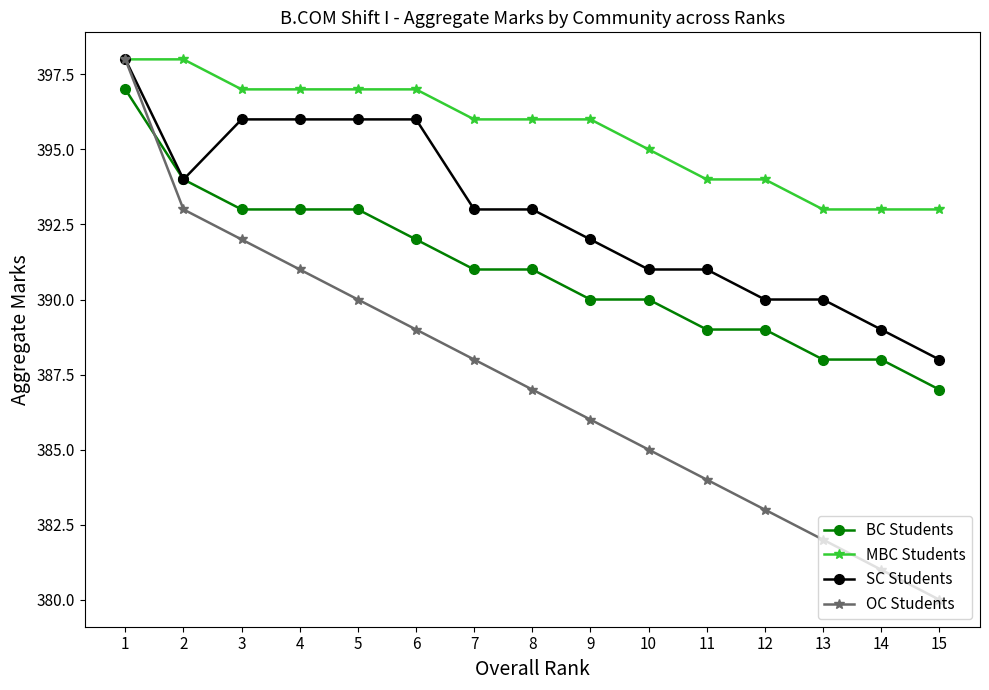

What is the average value of the OC Students series?

387